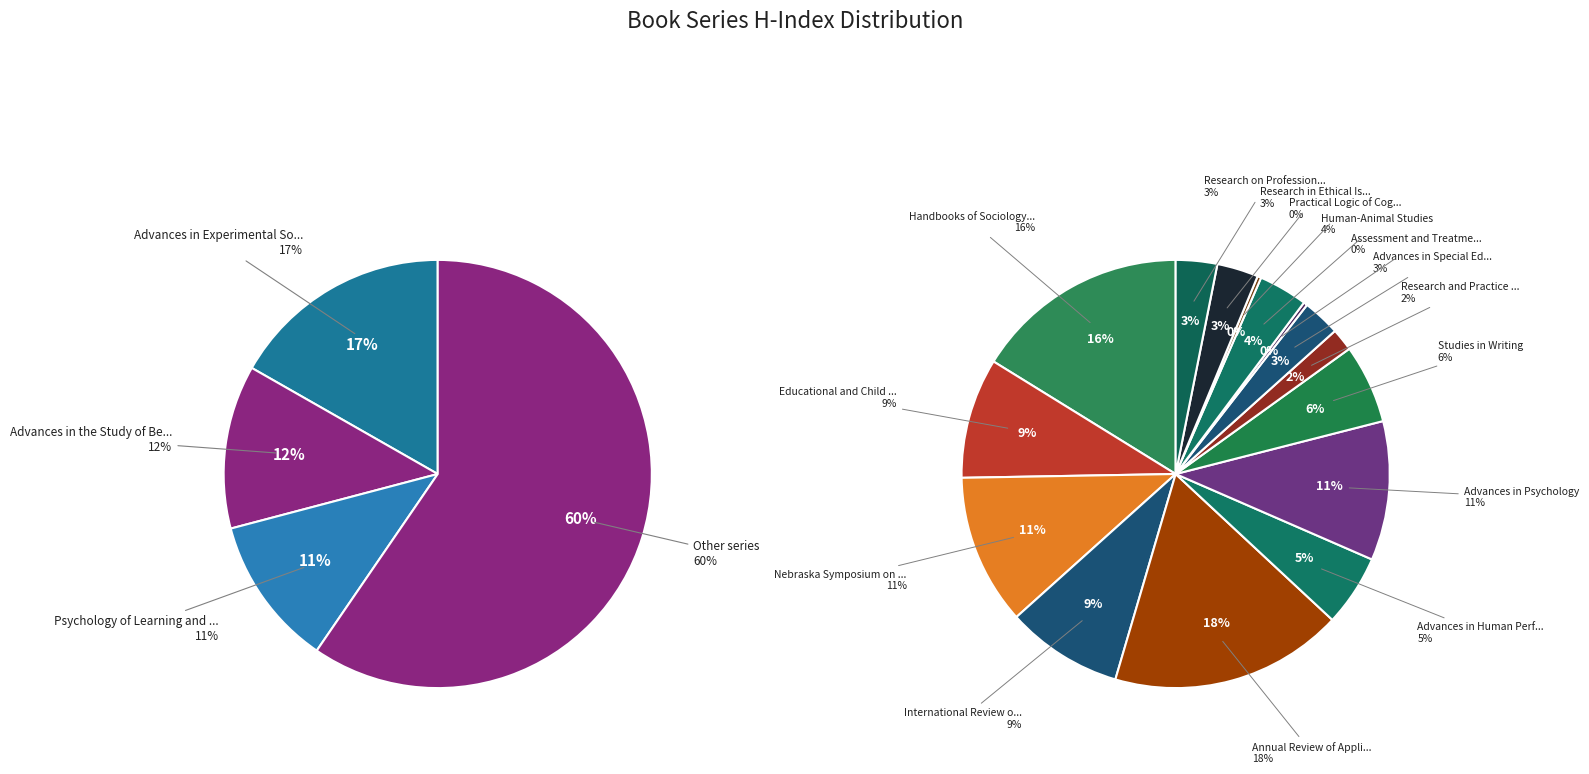

How many segments does this pie chart have?

18